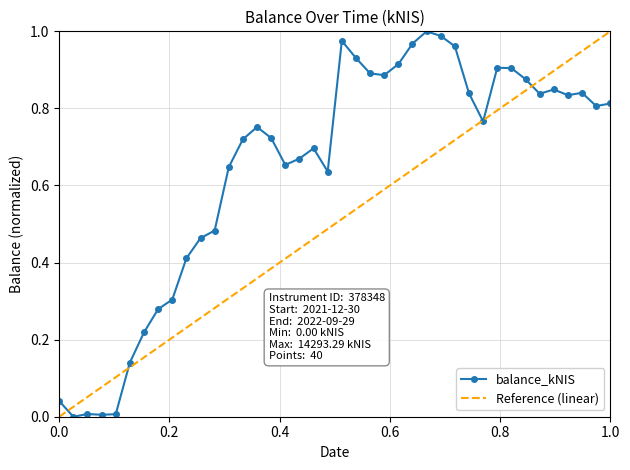

Rank the series by their average value, from lowest to highest.

Reference (linear), balance_kNIS